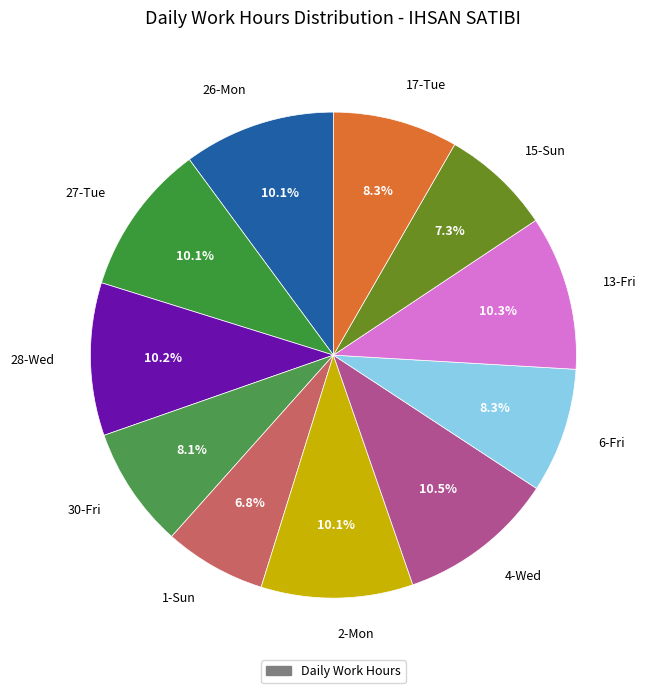

Is there any slice that represents more than half of the pie?

No